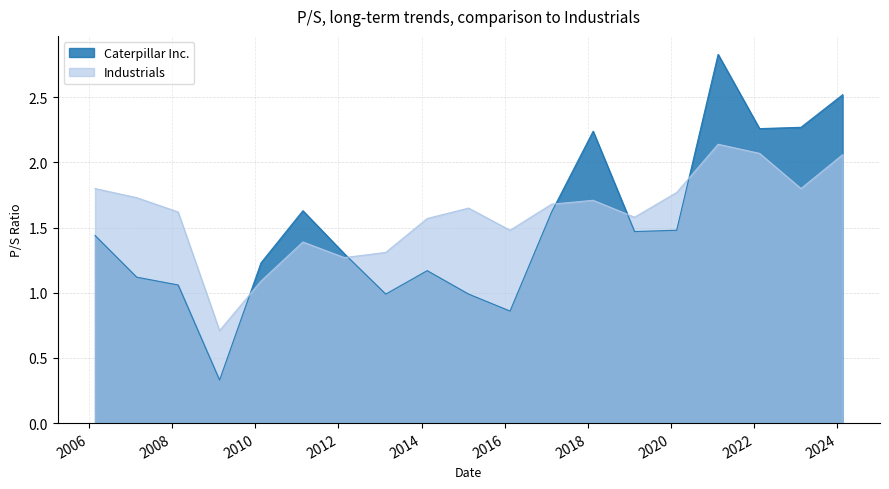

Which label corresponds to the smallest value in the chart?

2009-02-20